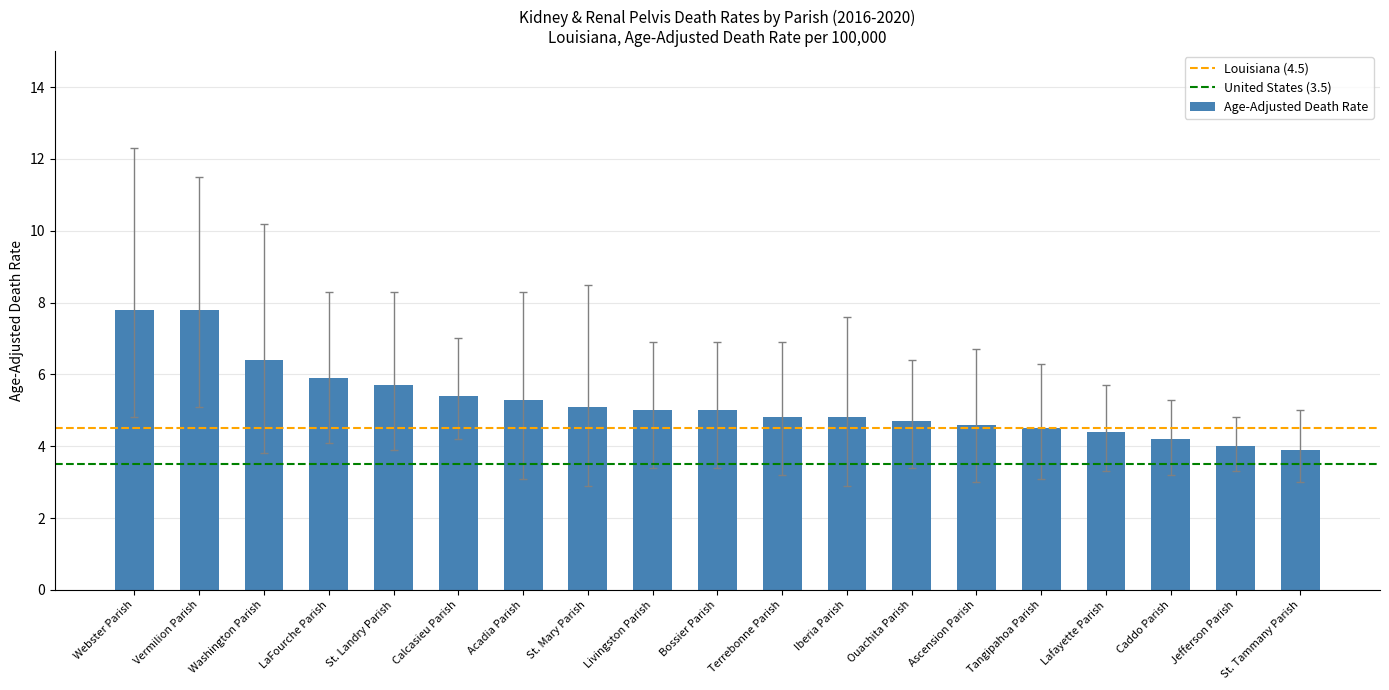

The value at Calcasieu Parish is 7.6. True or false?

False